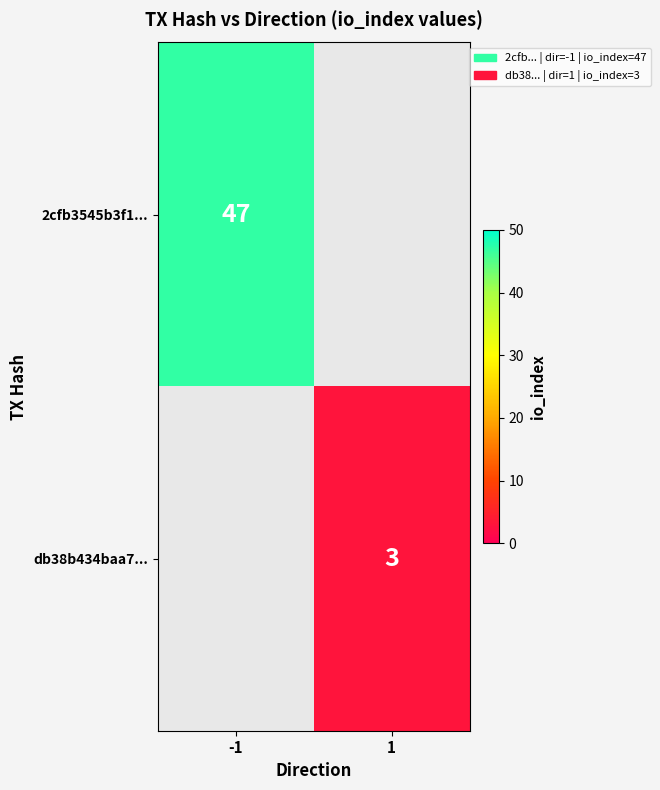

The 2cfb3545b3f1... series shows 20 at -1. True or false?

False